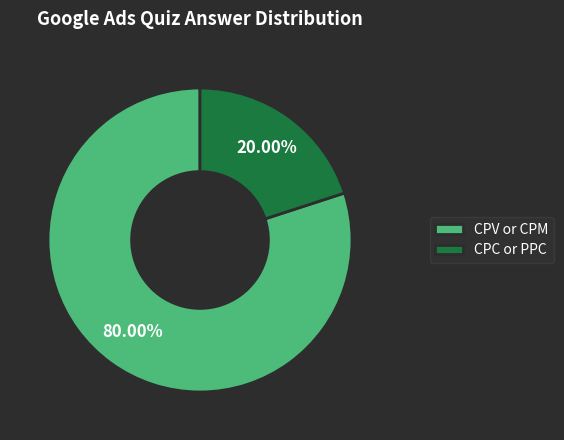

To the nearest percent, what is the difference between the largest and smallest slice percentages?

60%